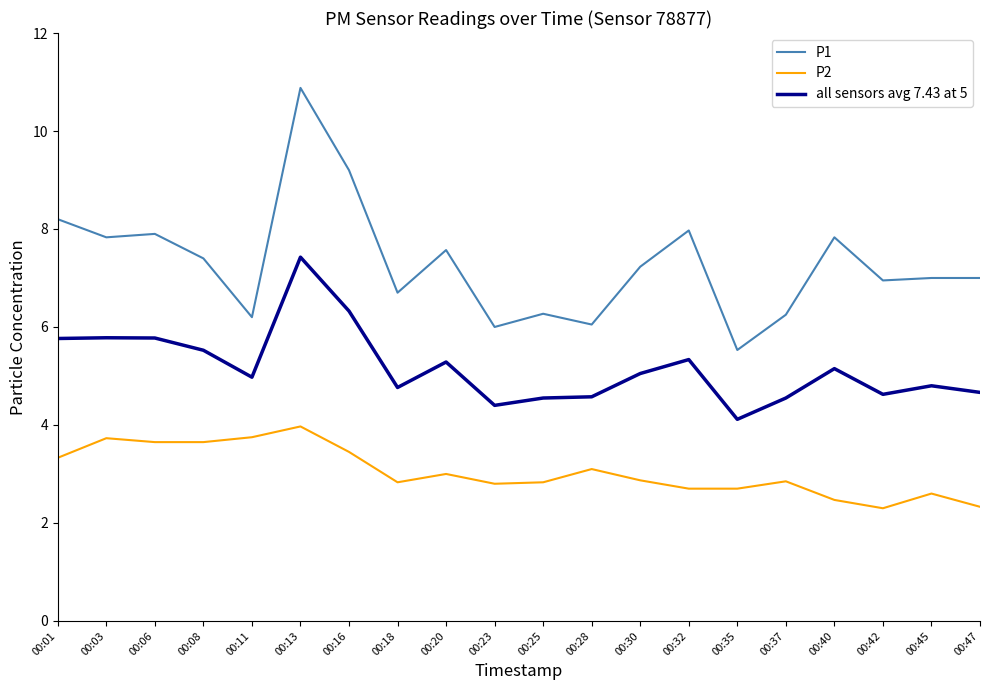

How many lines are shown in the chart?

3